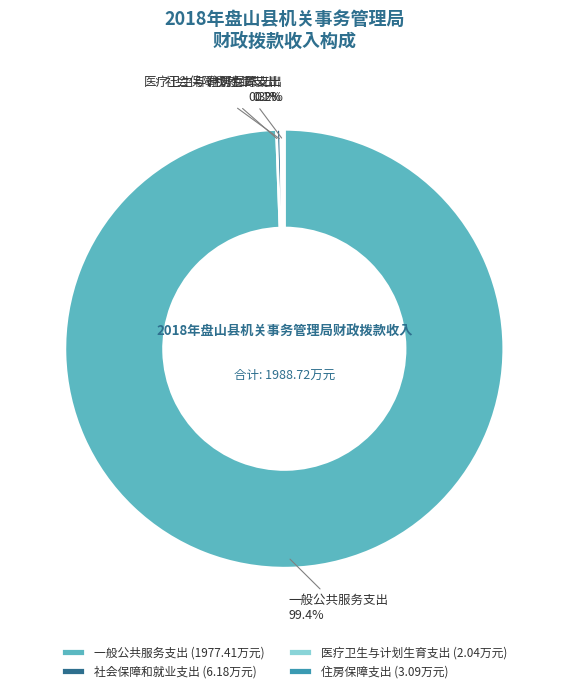

To the nearest percent, what is the average slice percentage?

25%